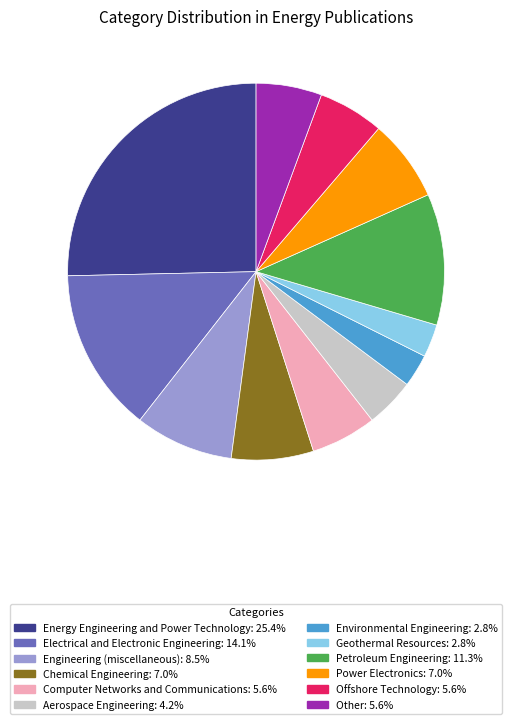

What is the largest slice in the pie chart?

Energy Engineering and Power Technology